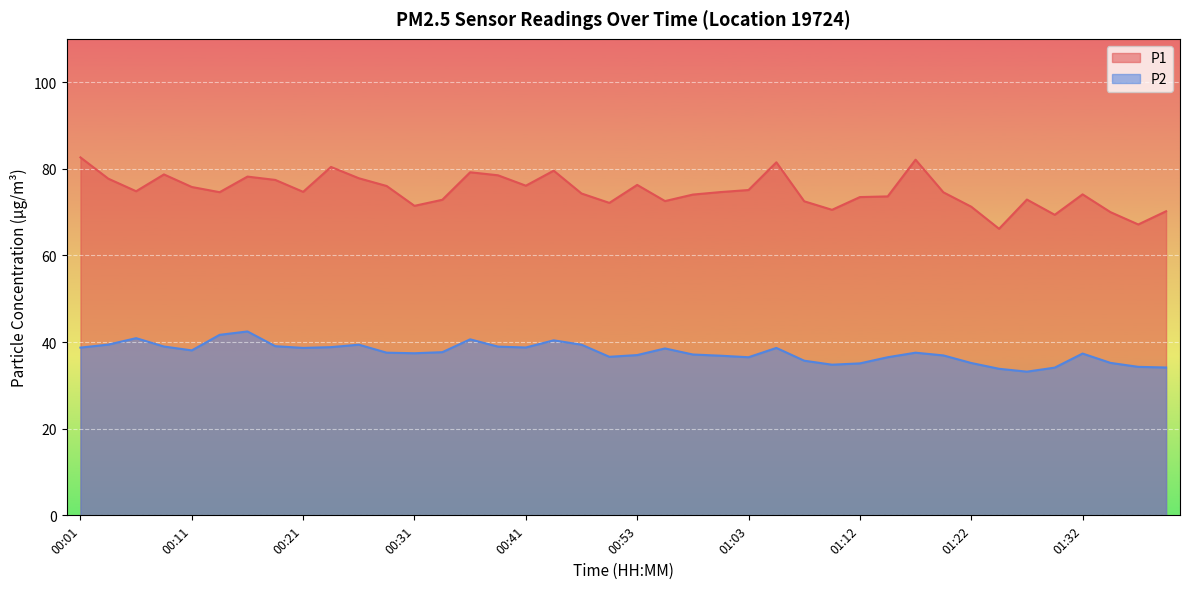

In P2, how many points are lower than both neighbors (excluding endpoints)?

8